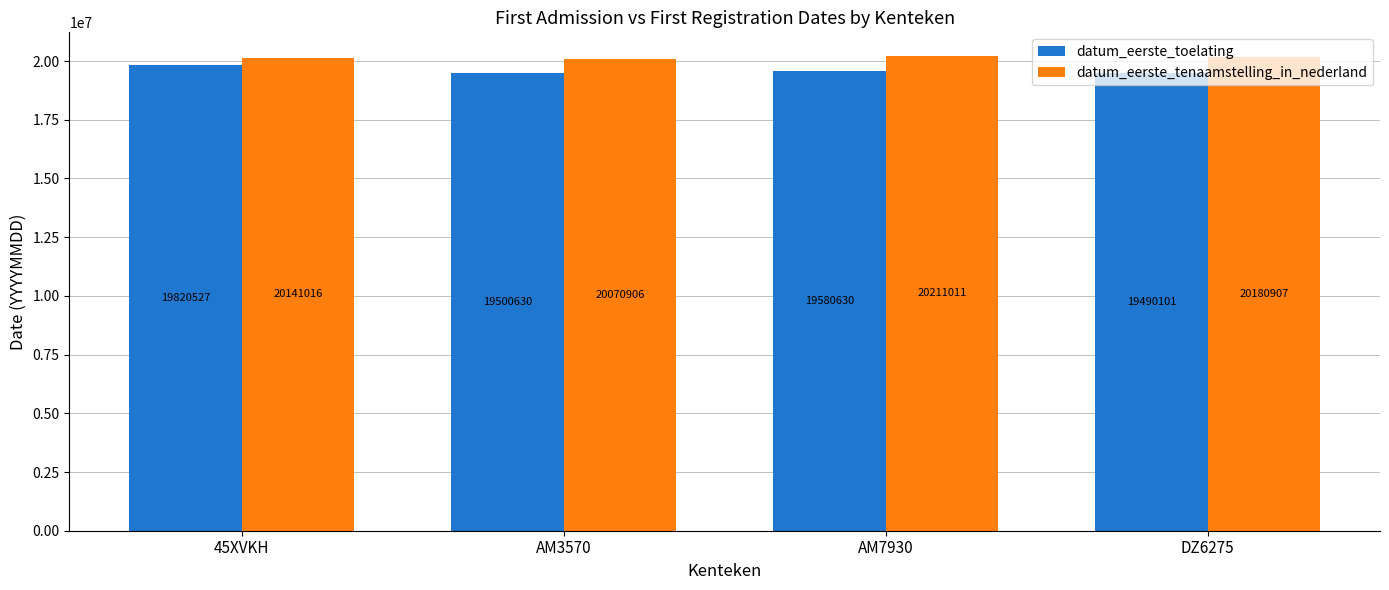

What position from the left is AM3570?

2